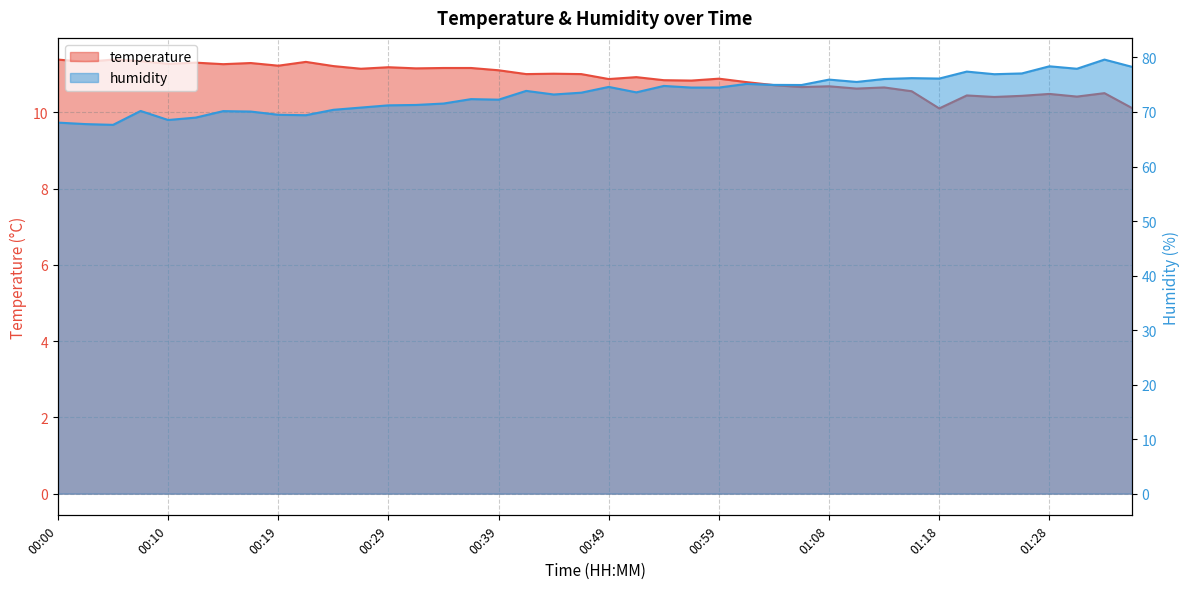

Where is the first local maximum for temperature?

00:05